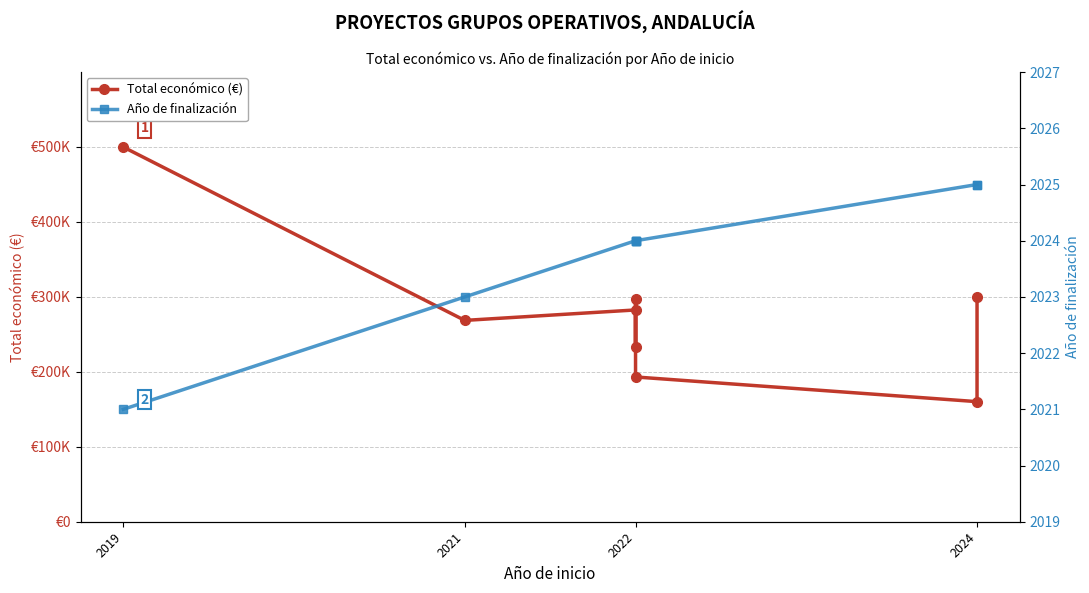

Where is the first local minimum for Total económico (€)?

2021